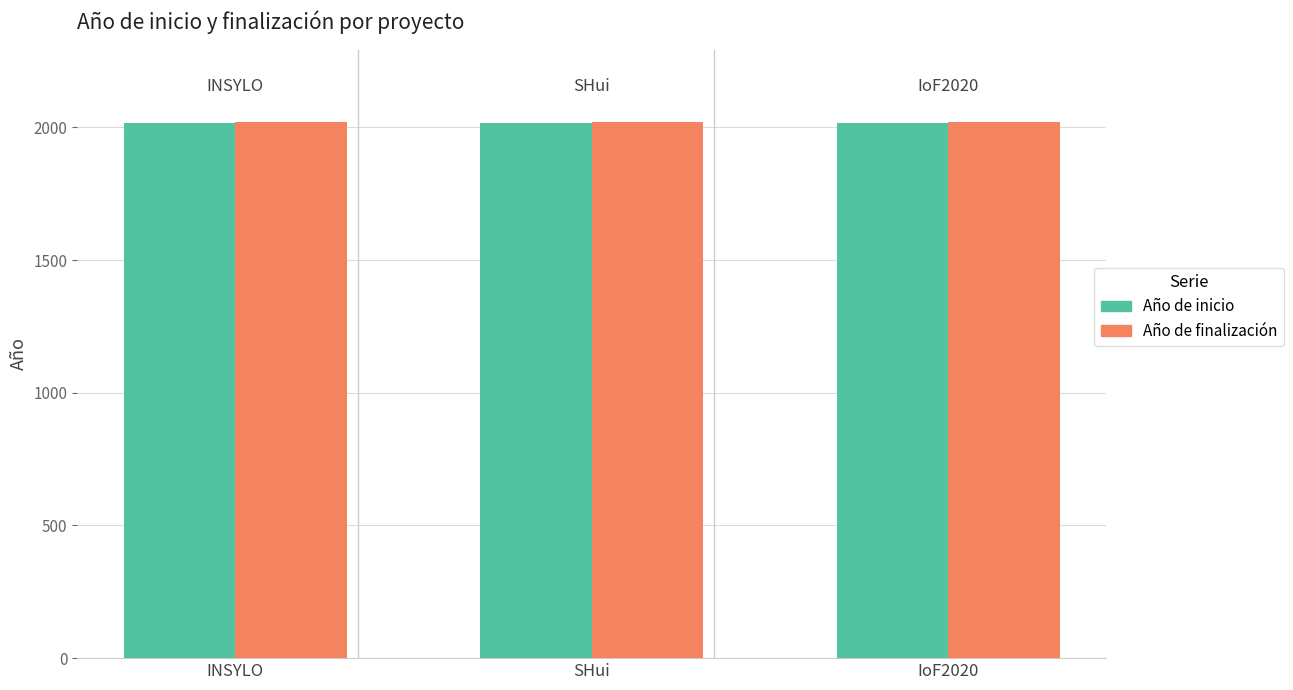

What is the average value of the Año de inicio series?

2018